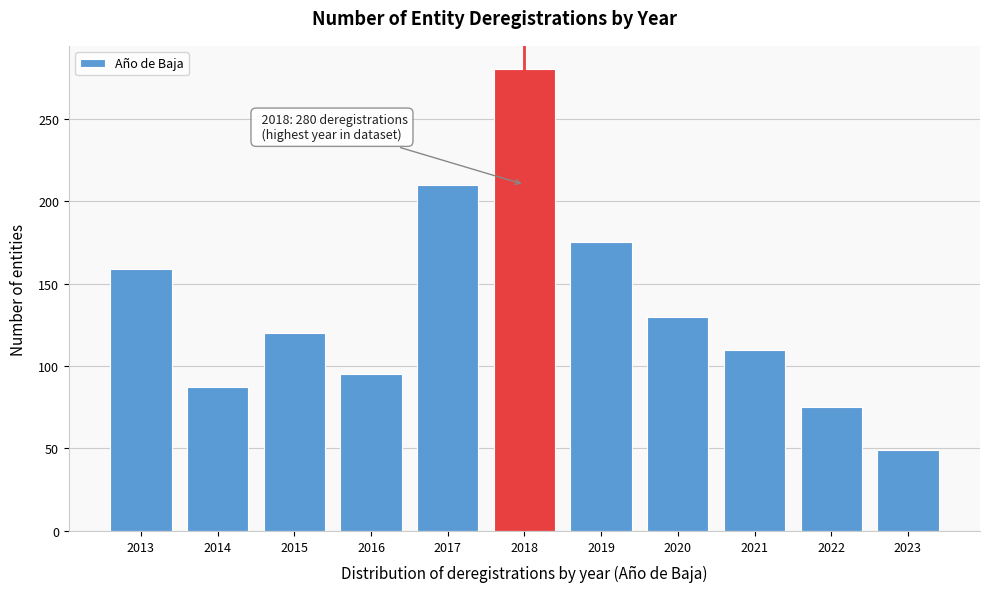

Reading left to right, transcribe all the data shown in this chart.

2013=159	2014=87	2015=120	2016=95	2017=210	2018=280	2019=175	2020=130	2021=110	2022=75	2023=49